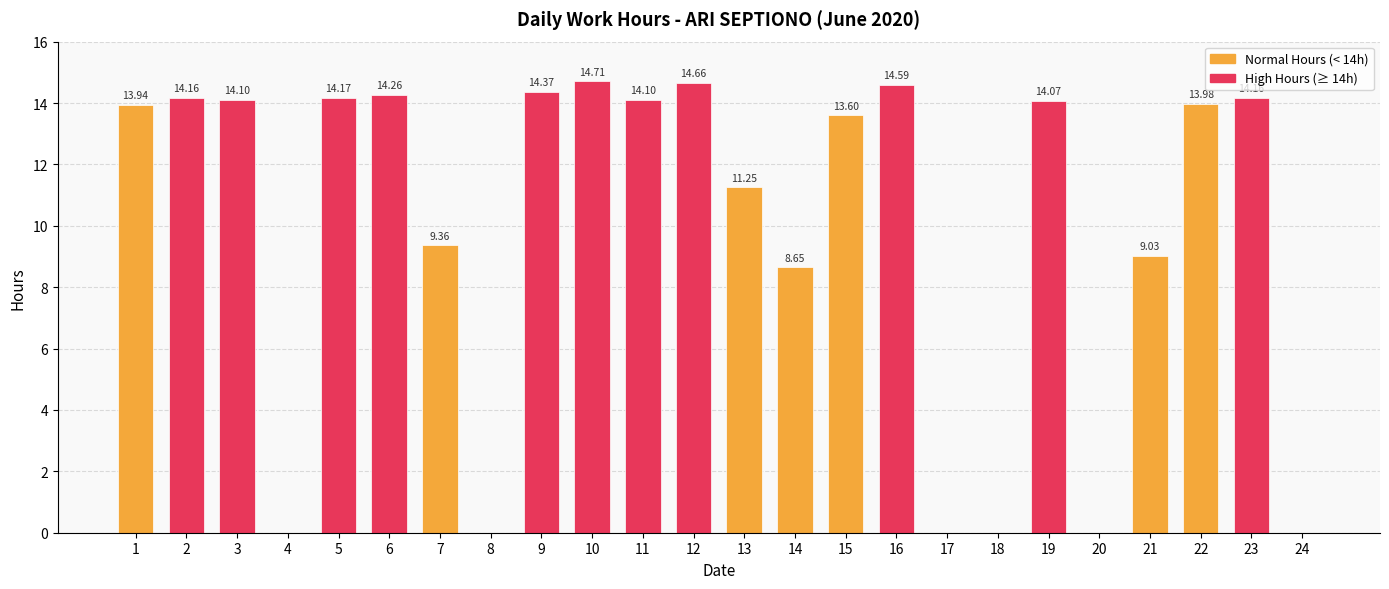

Where is the data nearest to the value 7?

14